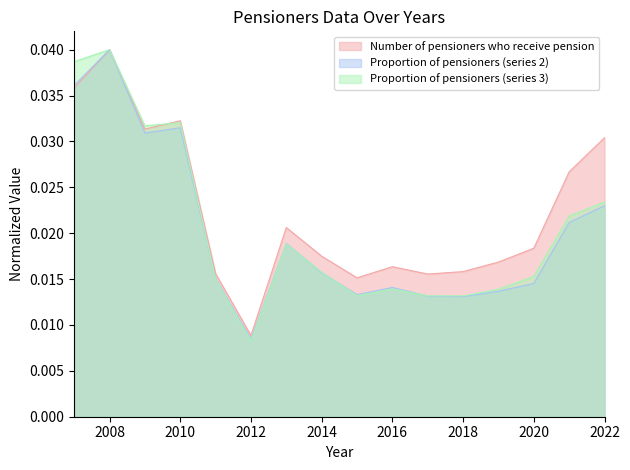

Between 2018 and 2013, which is larger?

2013